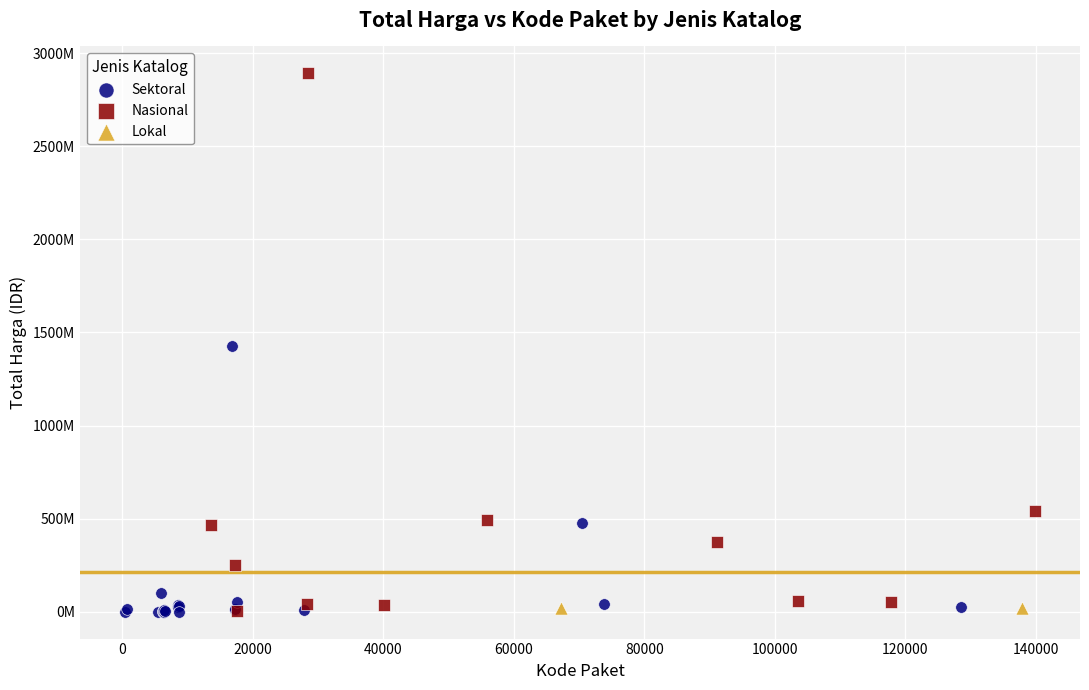

What are all the series names shown in the legend?

Sektoral, Nasional, Lokal